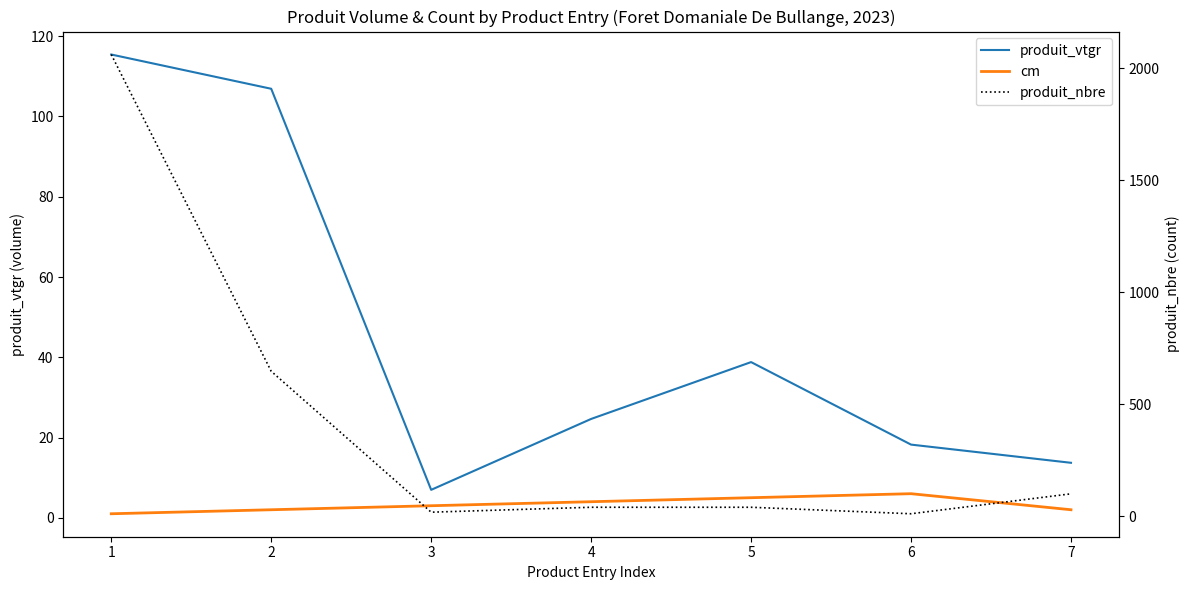

Which has a higher value, 2 or 4?

2